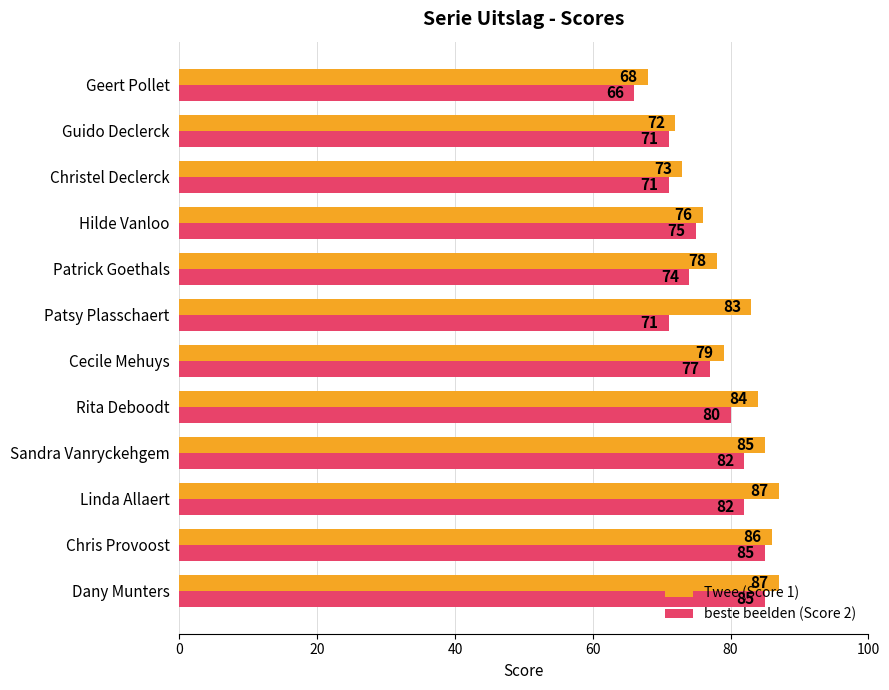

What is the spread (max minus min) of values at Linda Allaert?

5